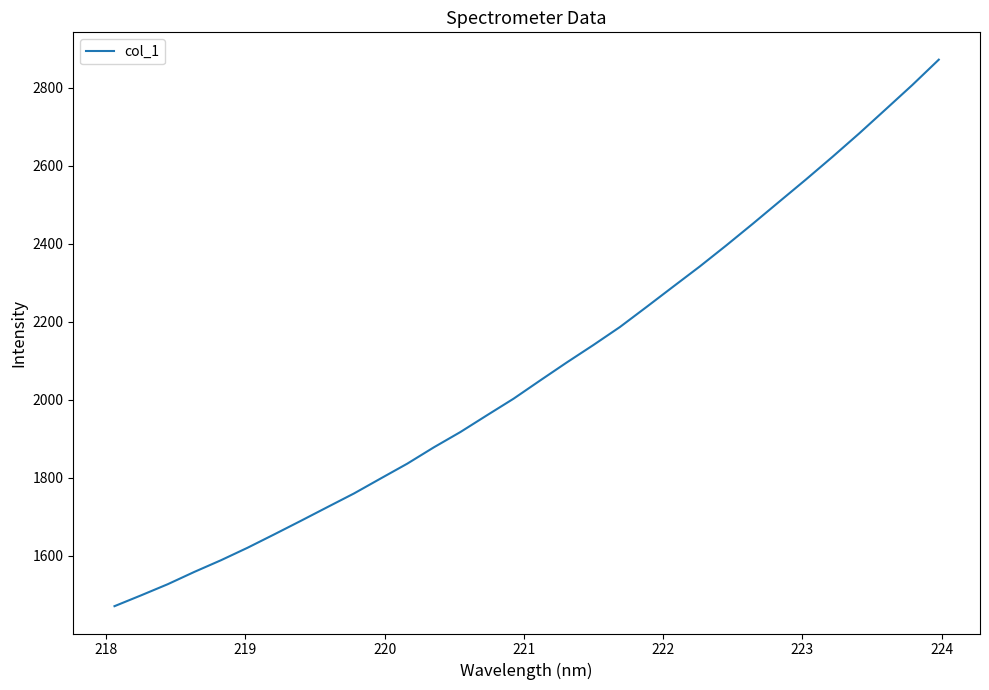

What is the smallest value displayed?

1470.5